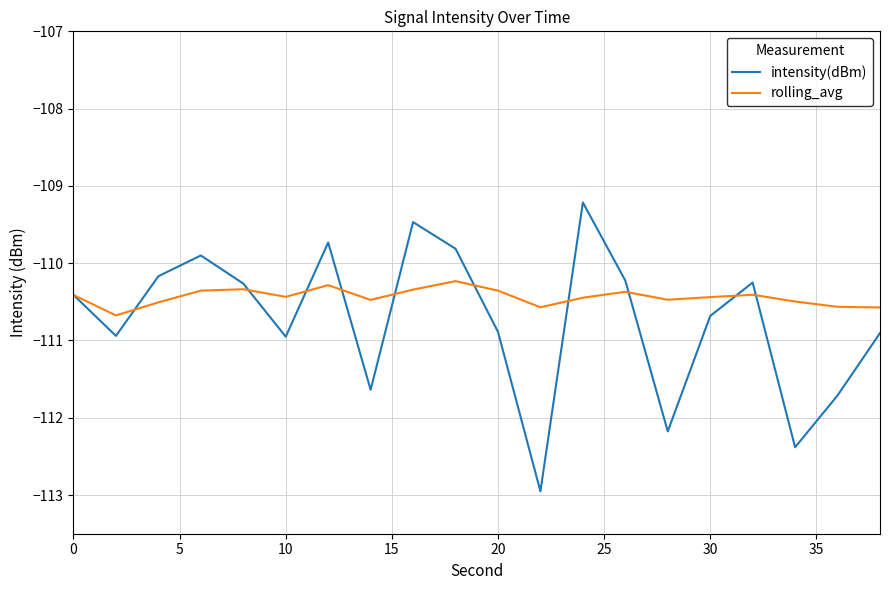

At how many categories does at least one series exceed -111?

20